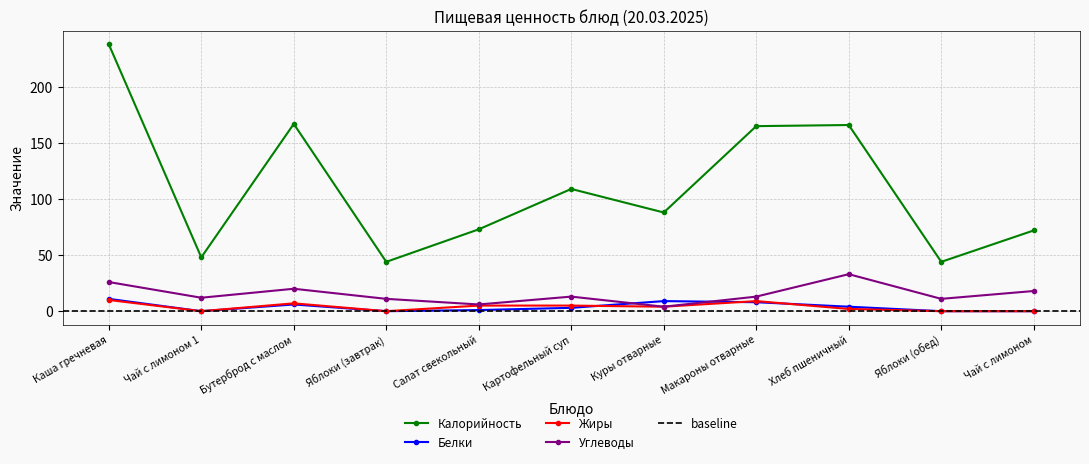

List the series in order of their peak value, highest first.

Калорийность, Углеводы, Белки, Жиры